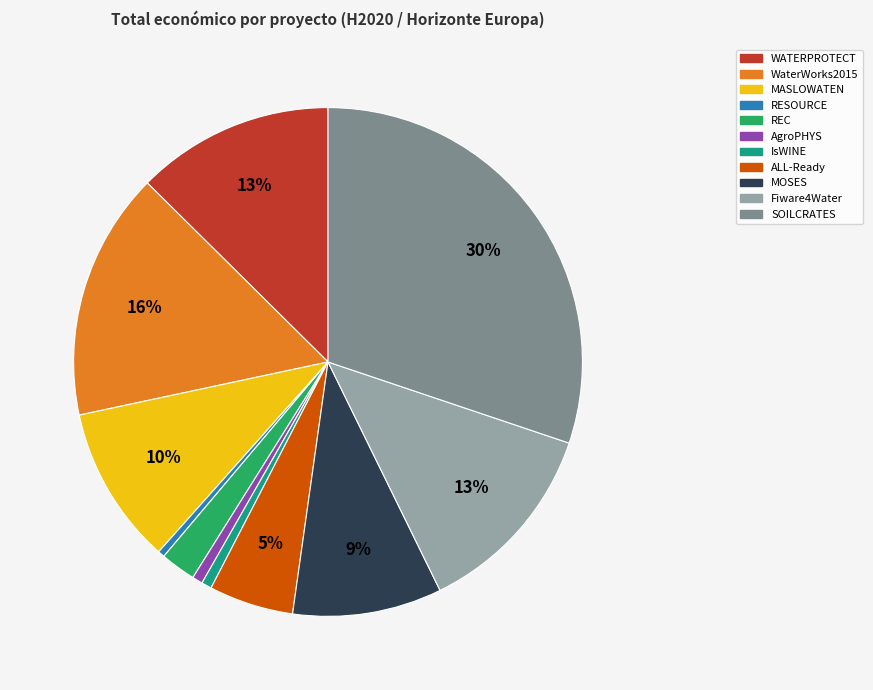

To the nearest percent, what is the difference between the WATERPROTECT and IsWINE slice percentages?

12%